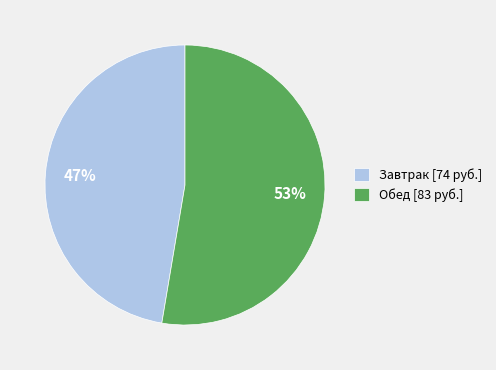

Combined, do Завтрак [74 руб.] and Обед [83 руб.] account for over 50%?

Yes